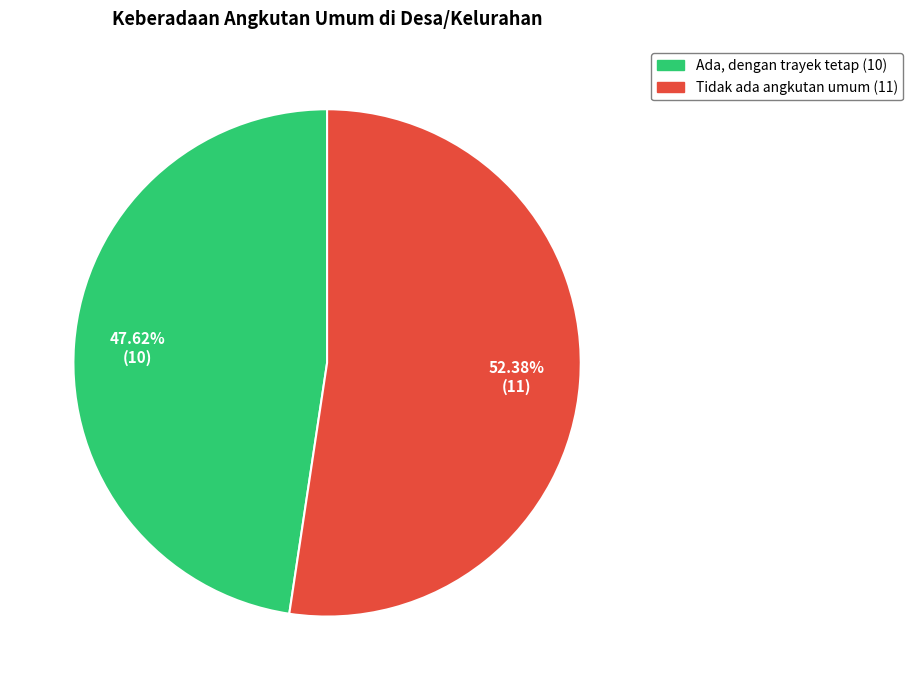

To the nearest percent, what is the difference between the Tidak ada angkutan umum and Ada, dengan trayek tetap slice percentages?

5%